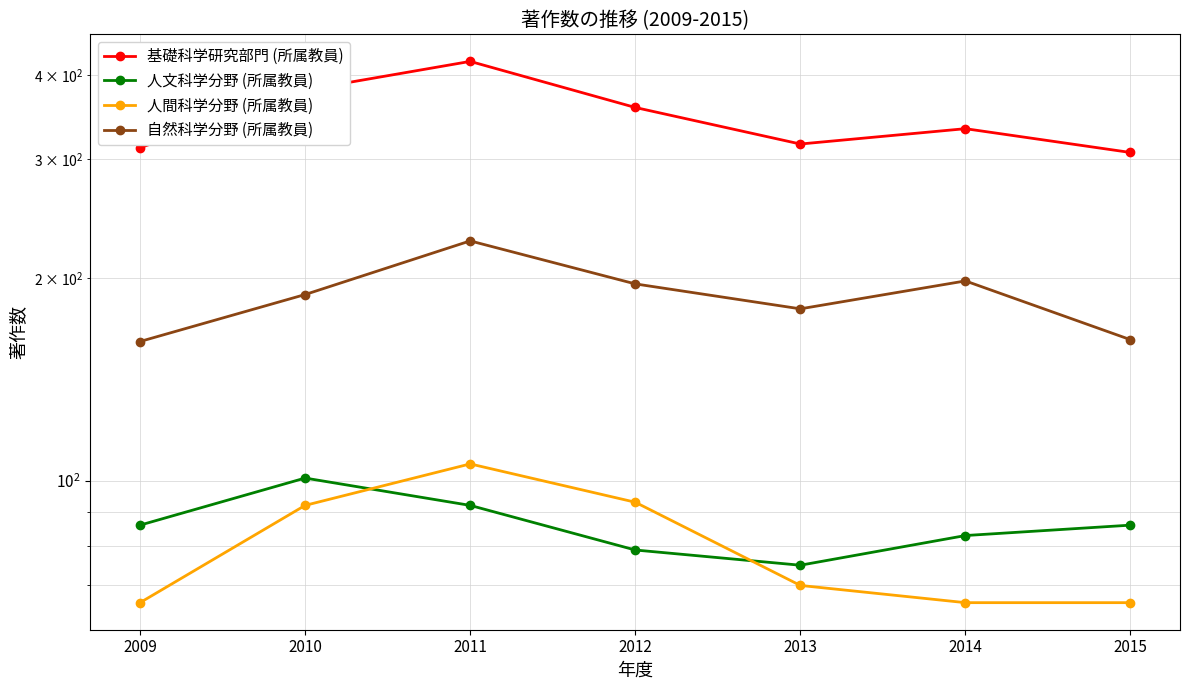

In 基礎科学研究部門 (所属教員), how many points are lower than both neighbors (excluding endpoints)?

1